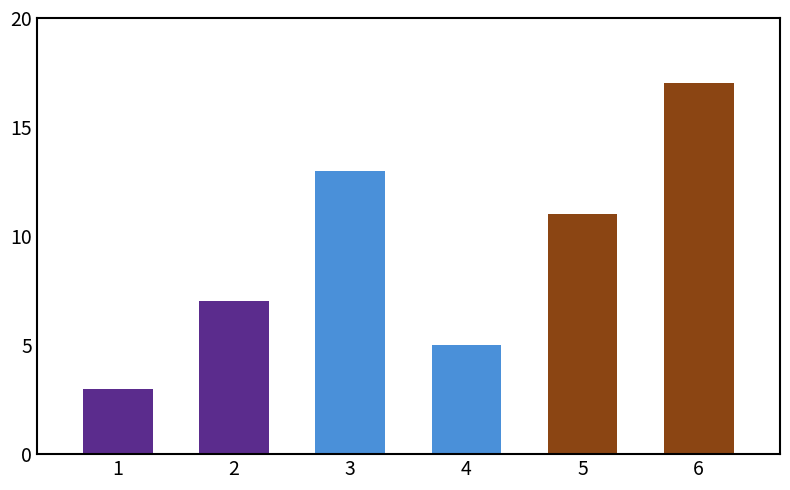

What is the minimum value shown in the chart?

3